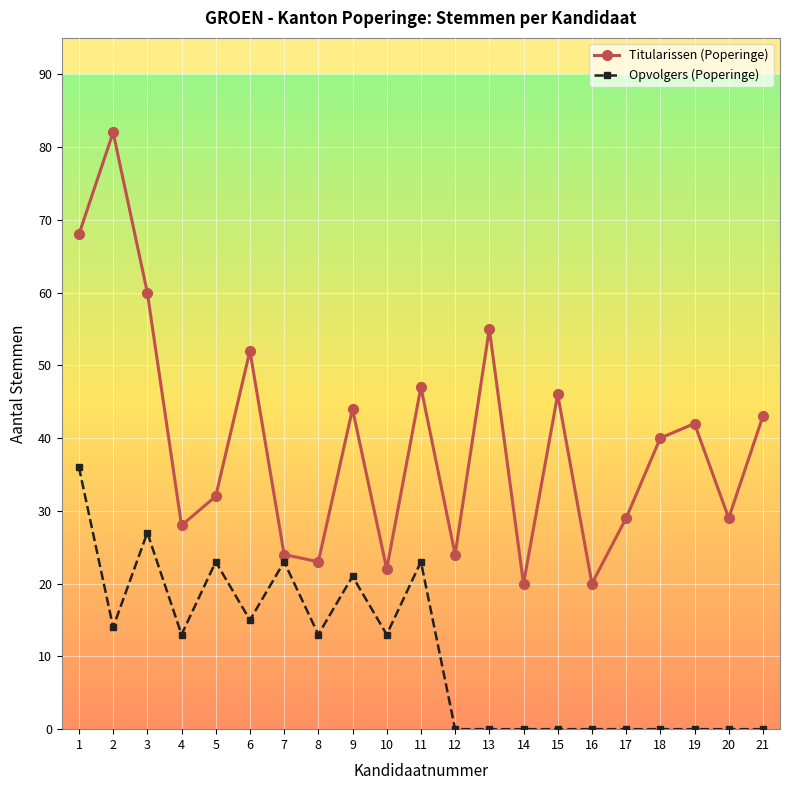

What is the value of the Opvolgers (Poperinge) point at the 4th from the left?

13